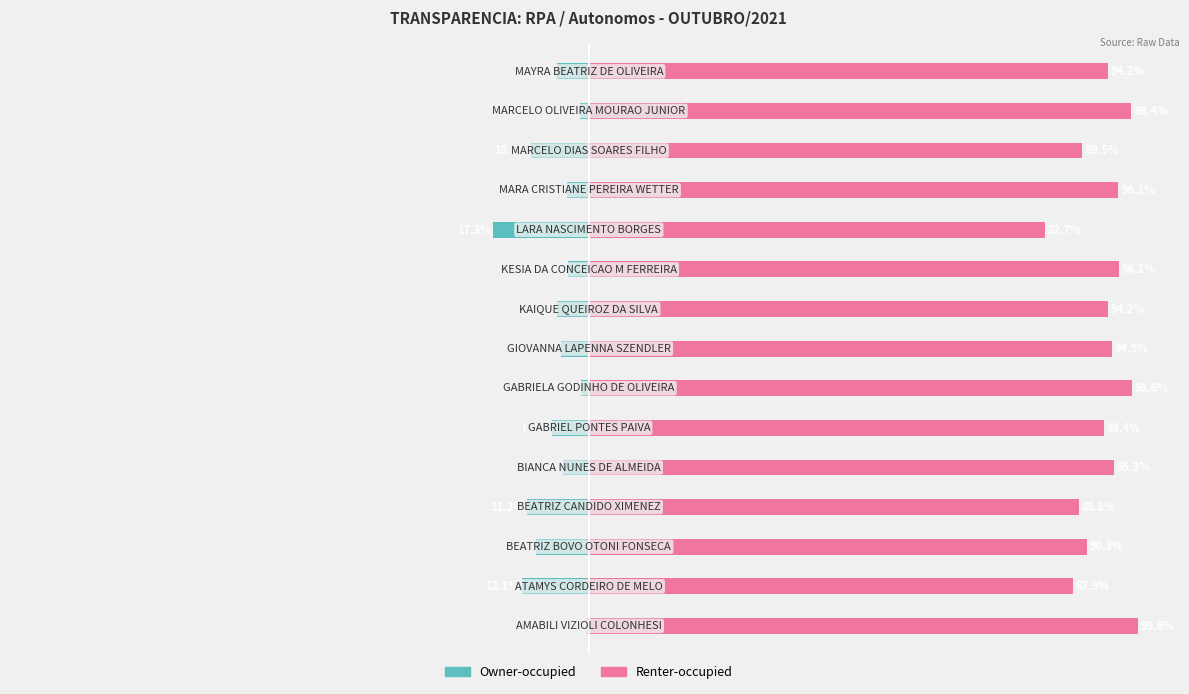

How many bars are there in total?

30